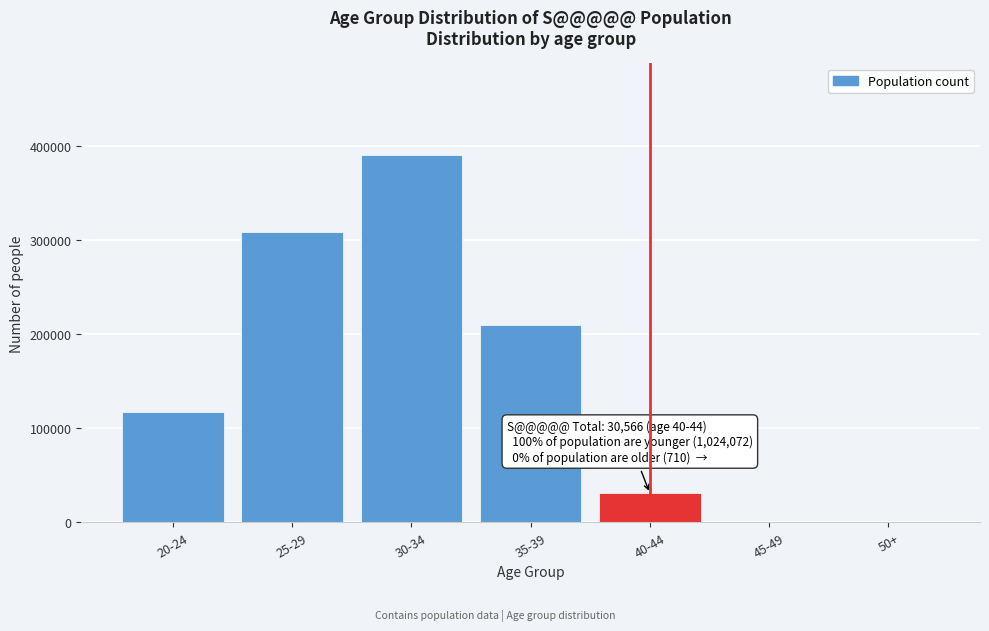

What is the sum of all values?

1055348